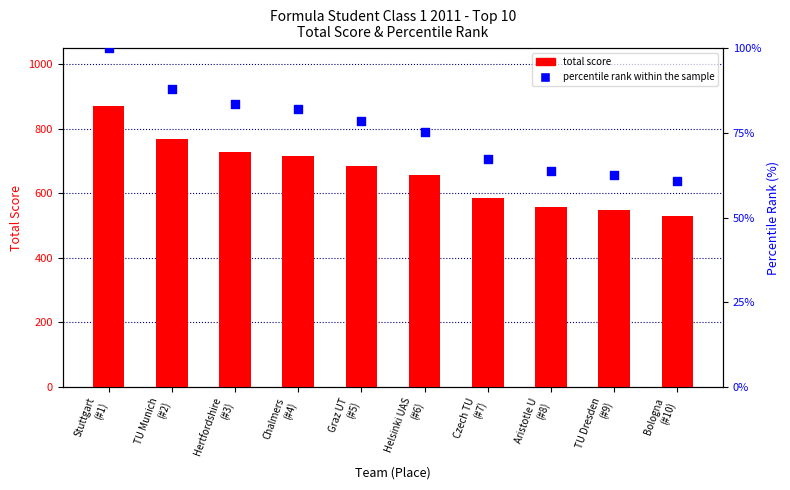

At which category is the sum across all series the highest?

Stuttgart
(#1)